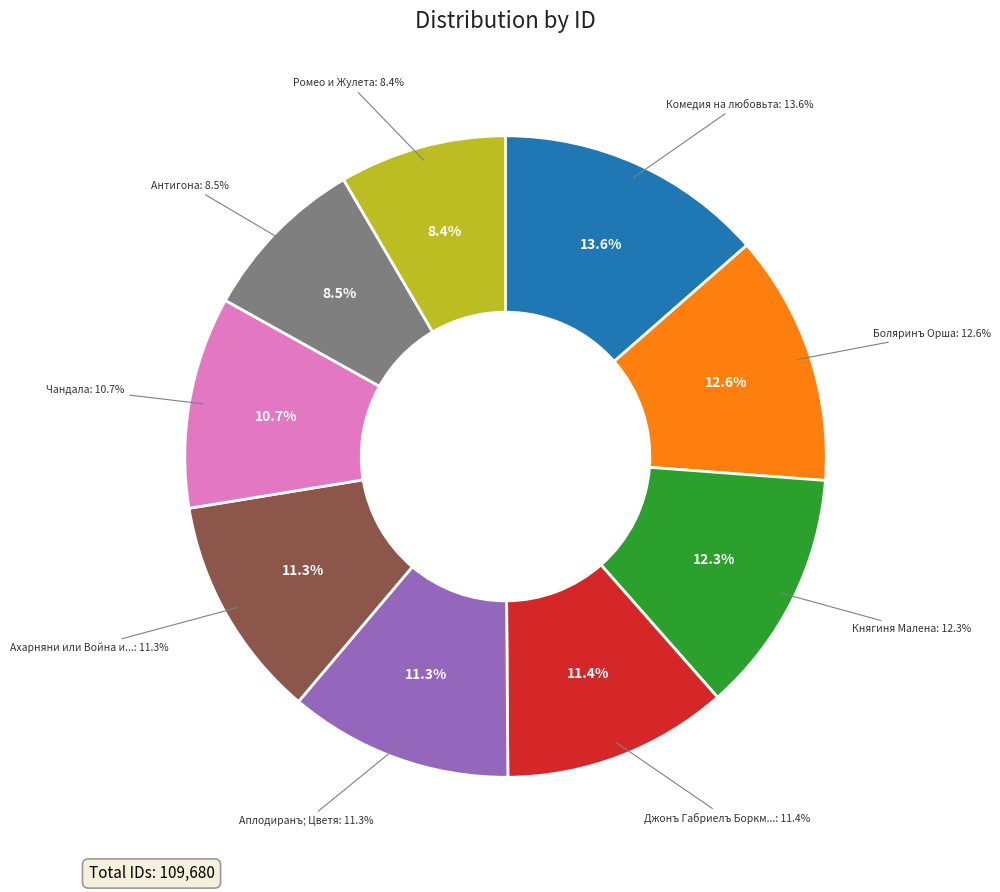

Between Ахарняни или Война и миръ and Княгиня Малена, which is larger?

Княгиня Малена